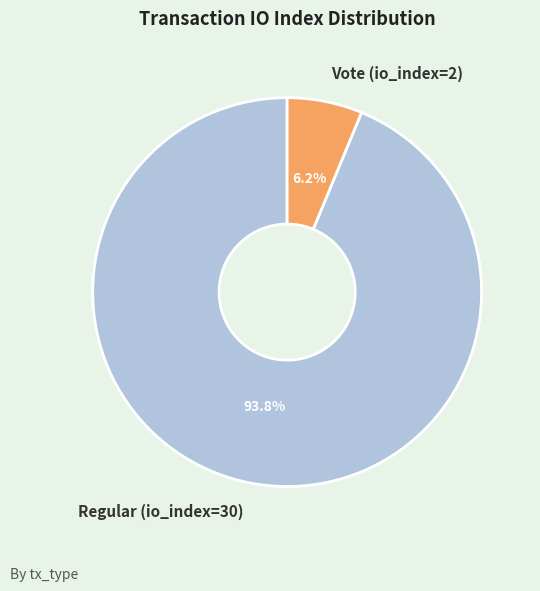

Count the number of slices in the pie.

2